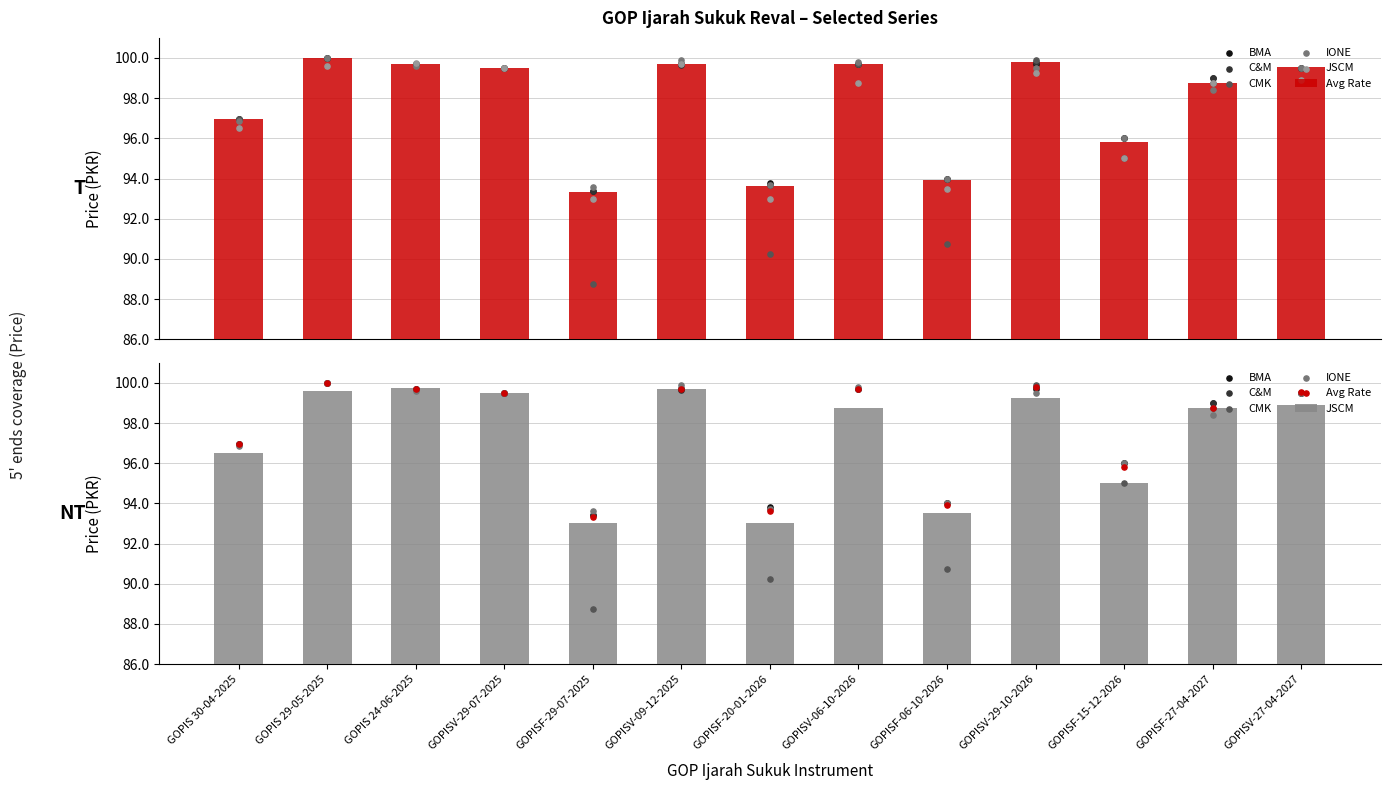

At which category is the sum across all series the highest?

GOPIS 29-05-2025